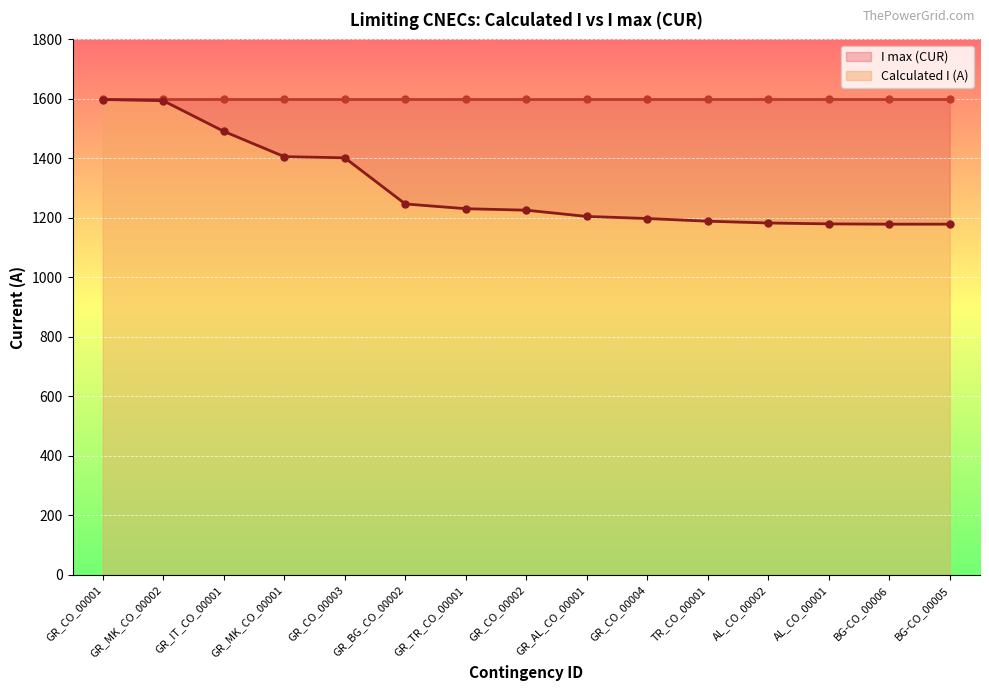

What is the minimum value for Calculated I (A)?

1179